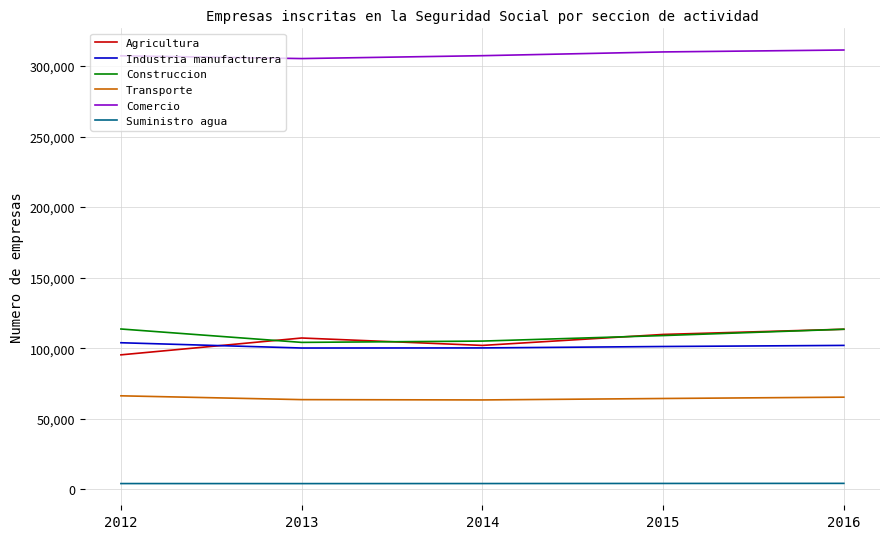

True or false: Transporte and Industria manufacturera intersect in this chart.

False